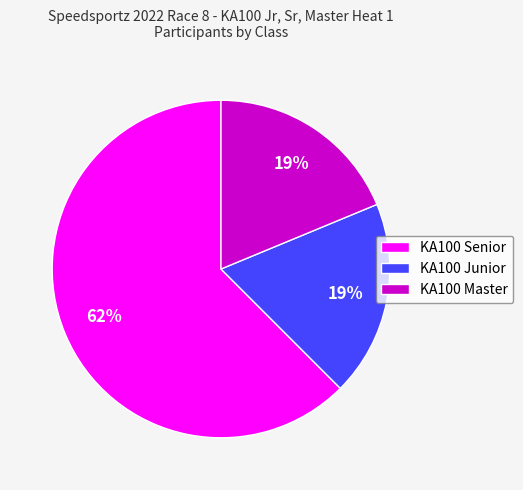

What is the largest slice in the pie chart?

KA100 Senior